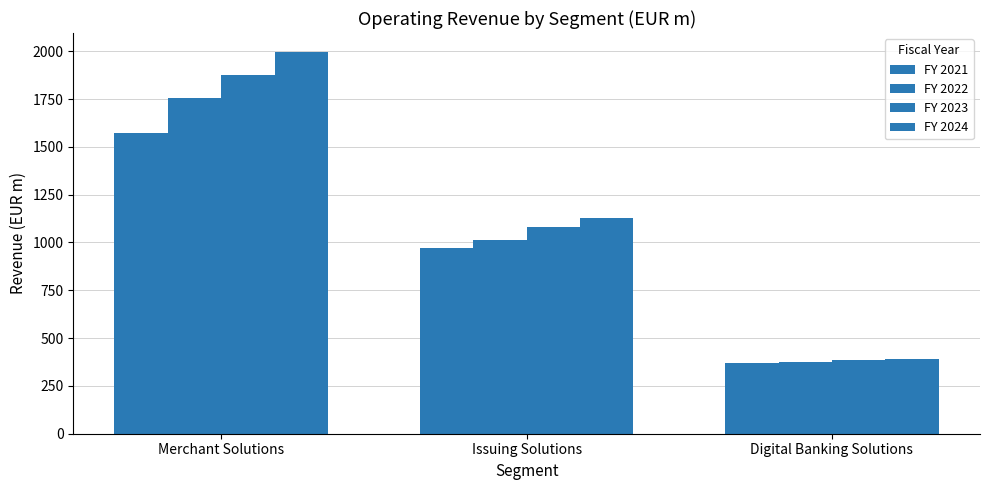

What is the smallest value displayed?

369.7